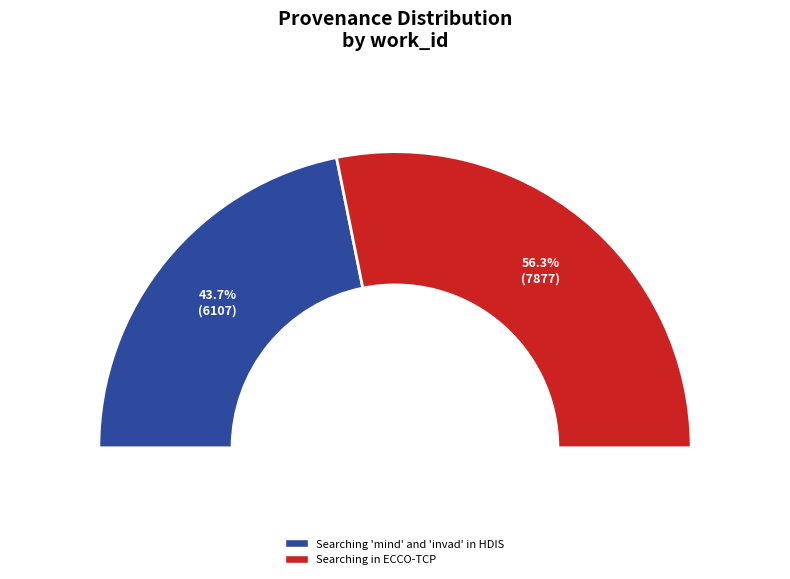

To the nearest percent, what percentage of the pie is Searching 'mind' and 'invad' in HDIS?

44%